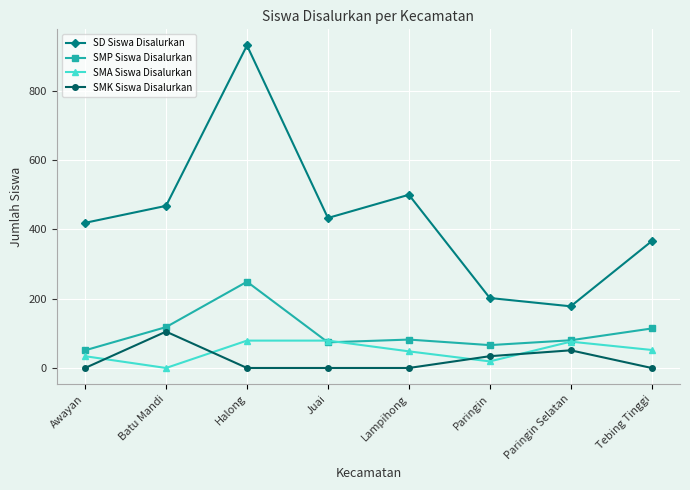

At how many categories does at least one series exceed 524?

1